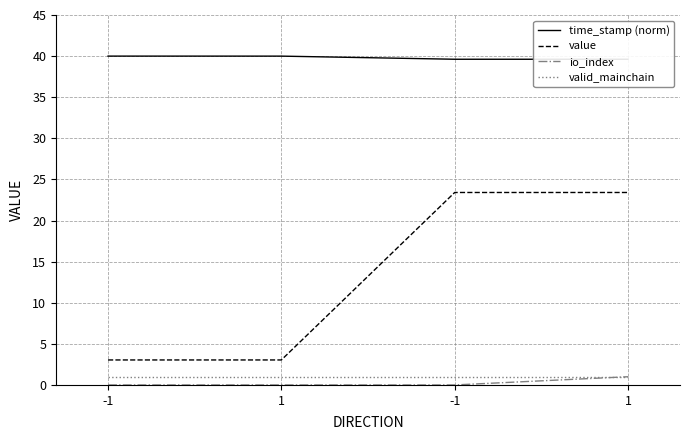

True or false: time_stamp (norm) and io_index cross at least once.

False